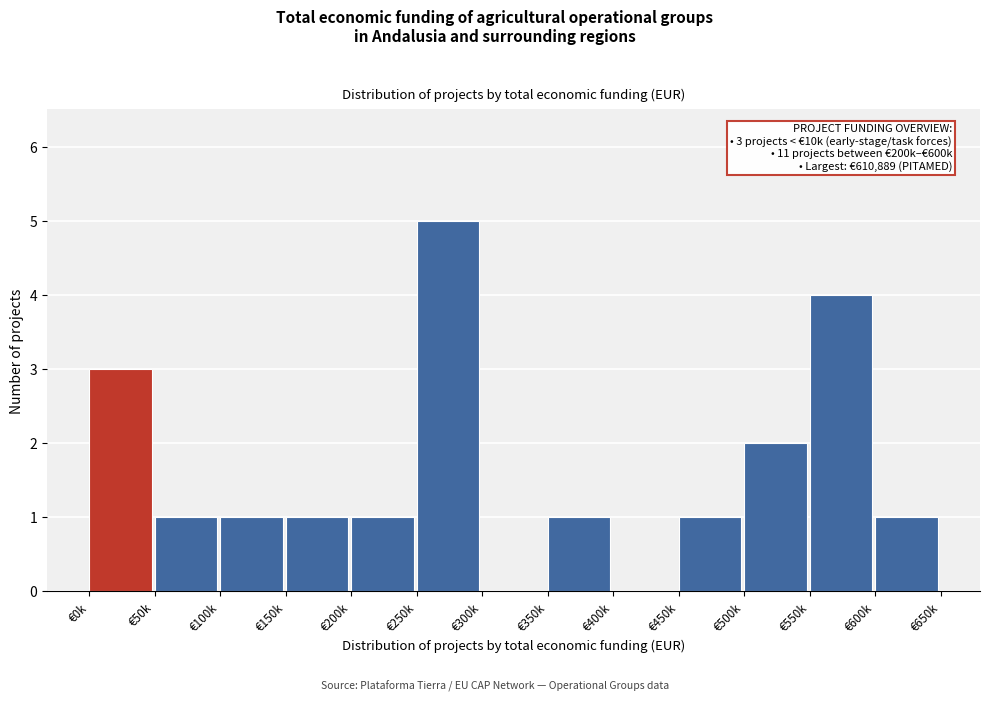

Reading left to right, extract all data points from this chart.

€0k=3	€50k=1	€100k=1	€150k=1	€200k=1	€250k=5	€300k=0	€350k=1	€400k=0	€450k=1	€500k=2	€550k=4	€600k=1